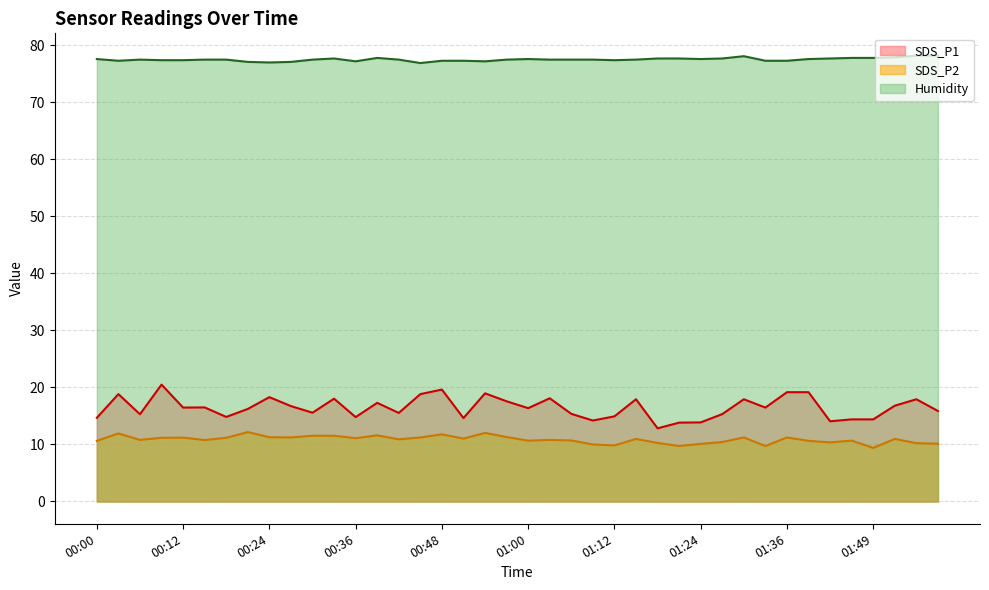

True or false: SDS_P2 and SDS_P1 intersect in this chart.

False